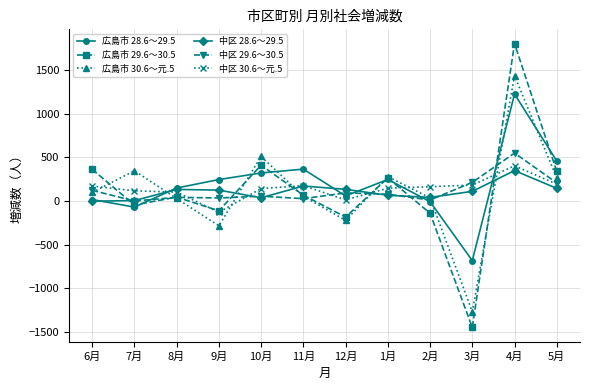

Which series ends up on top after the final intersection of 広島市 28.6～29.5 and 広島市 29.6～30.5?

広島市 28.6～29.5